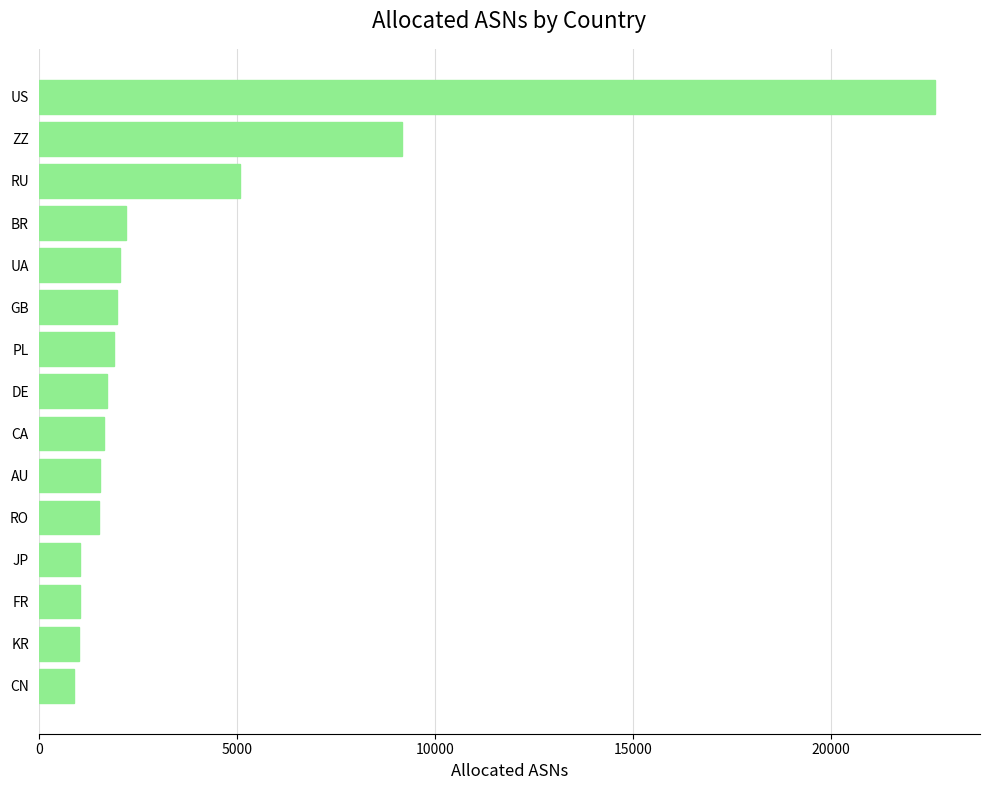

What is the approximate value at FR?

1030